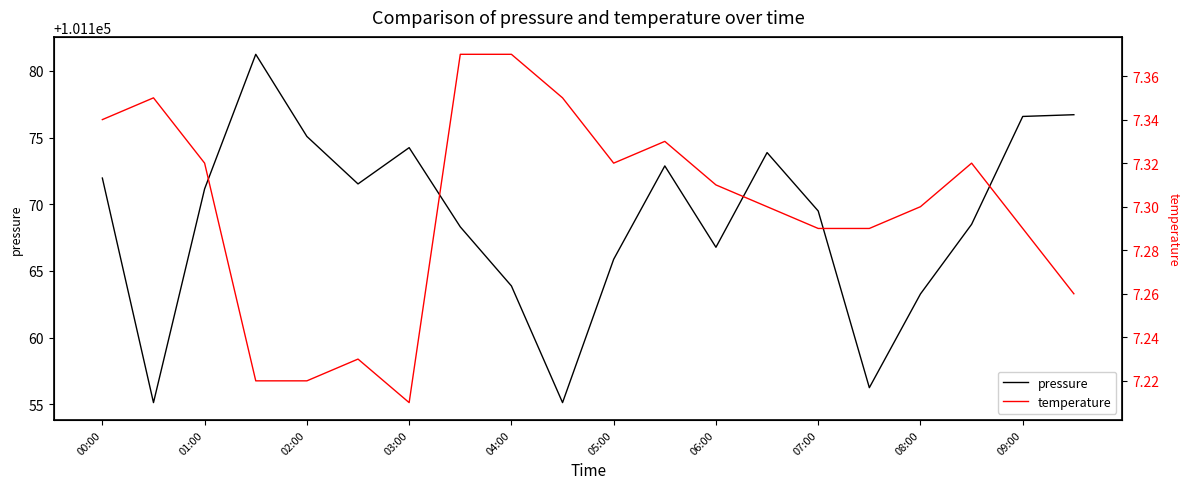

At 15, list the series in order from largest to smallest.

pressure, temperature